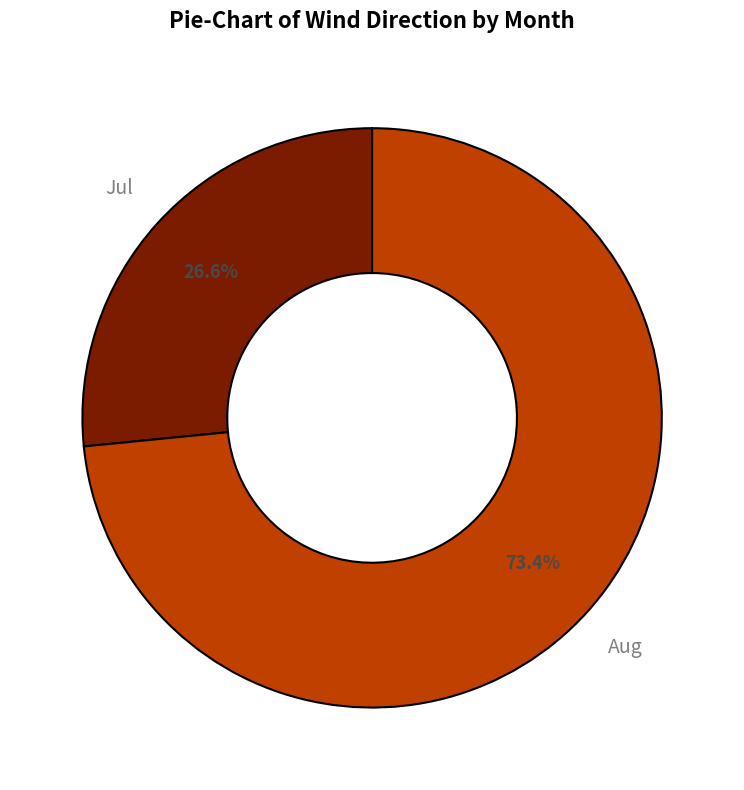

Which slice is the smallest?

Jul